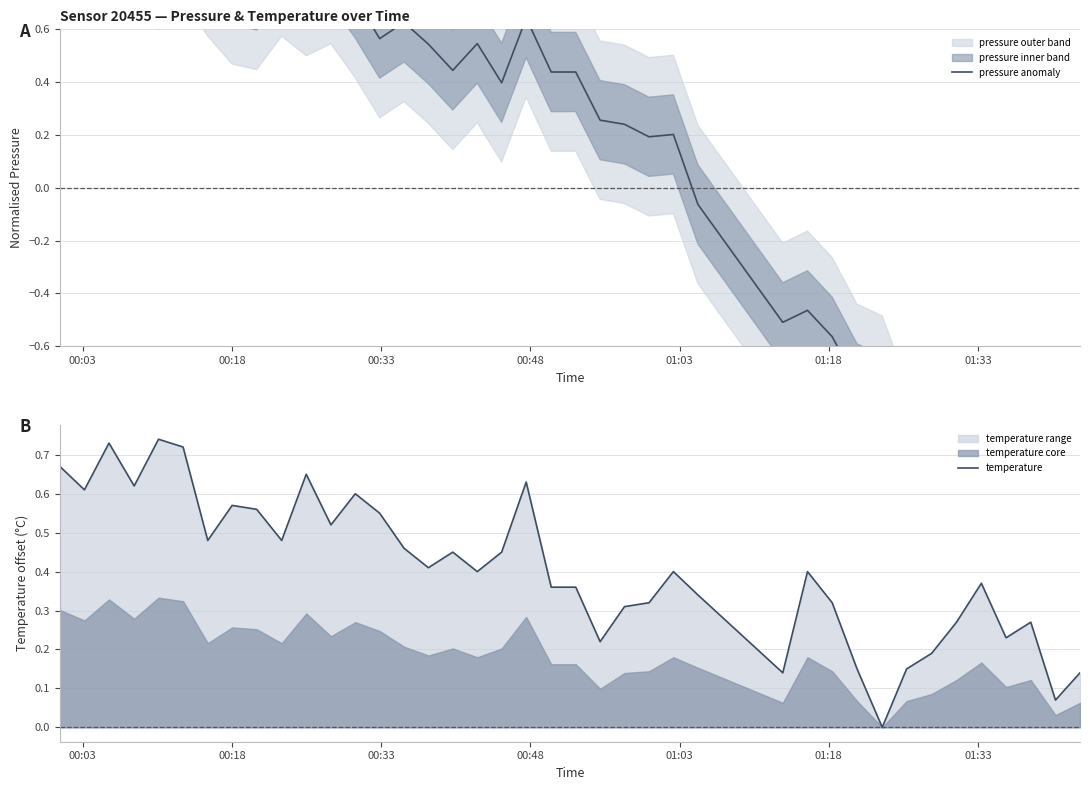

What is the minimum value for pressure anomaly?

-2.3